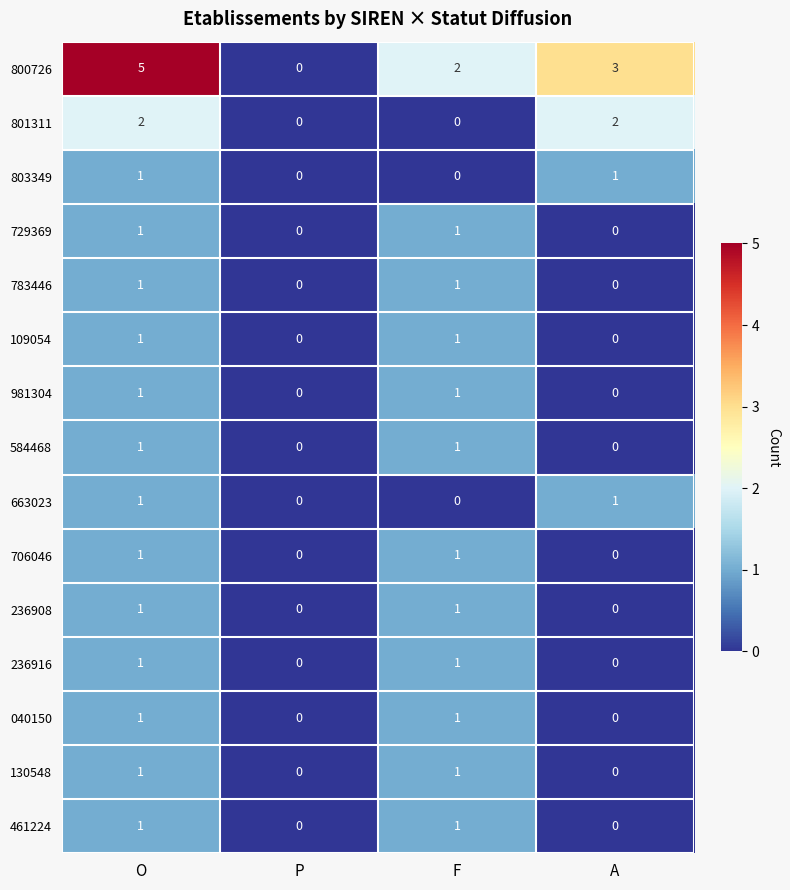

What is the maximum value shown in the chart?

5